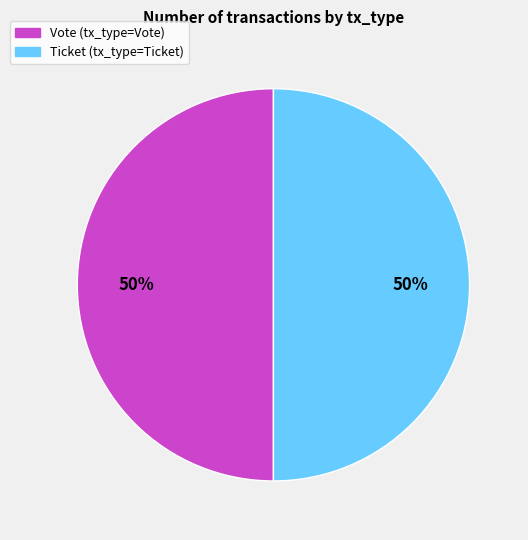

To the nearest percent, what is the average slice percentage?

50%